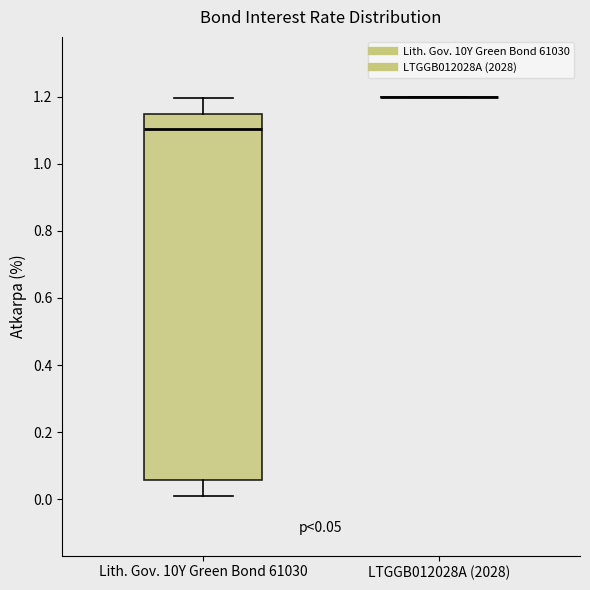

Comparing the boxes themselves (not the whiskers), which one is the tallest?

Lith. Gov. 10Y Green Bond 61030